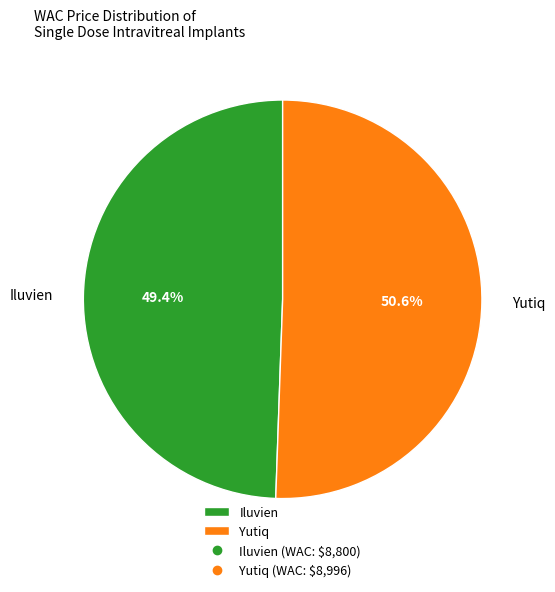

How many slices are in this pie chart?

2